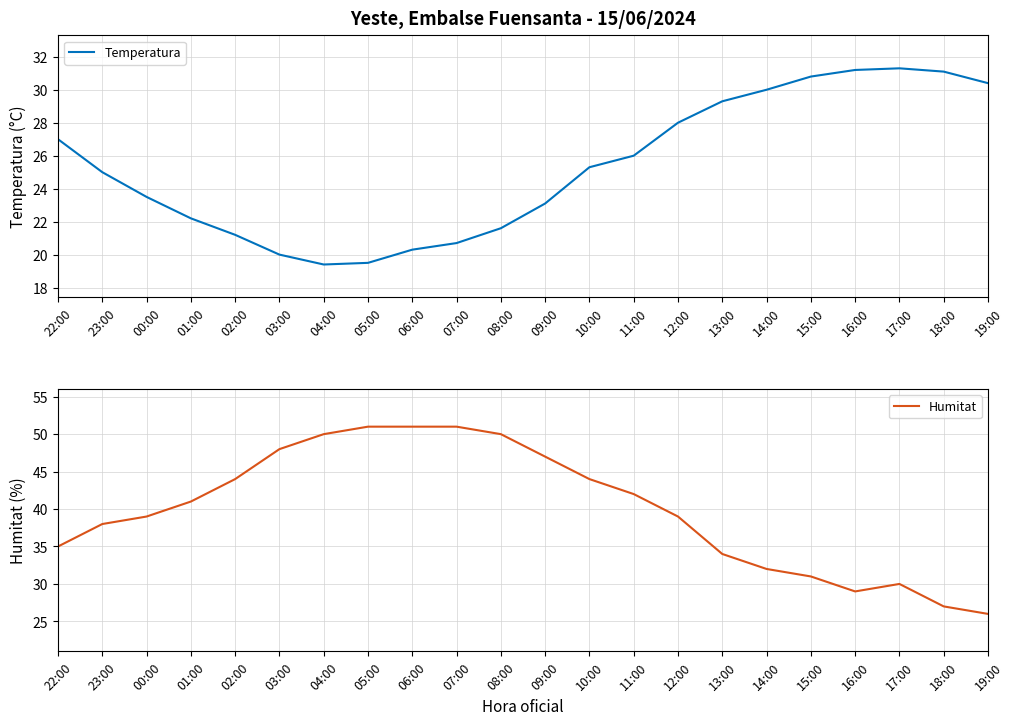

True or false: Humitat and Temperatura intersect in this chart.

True